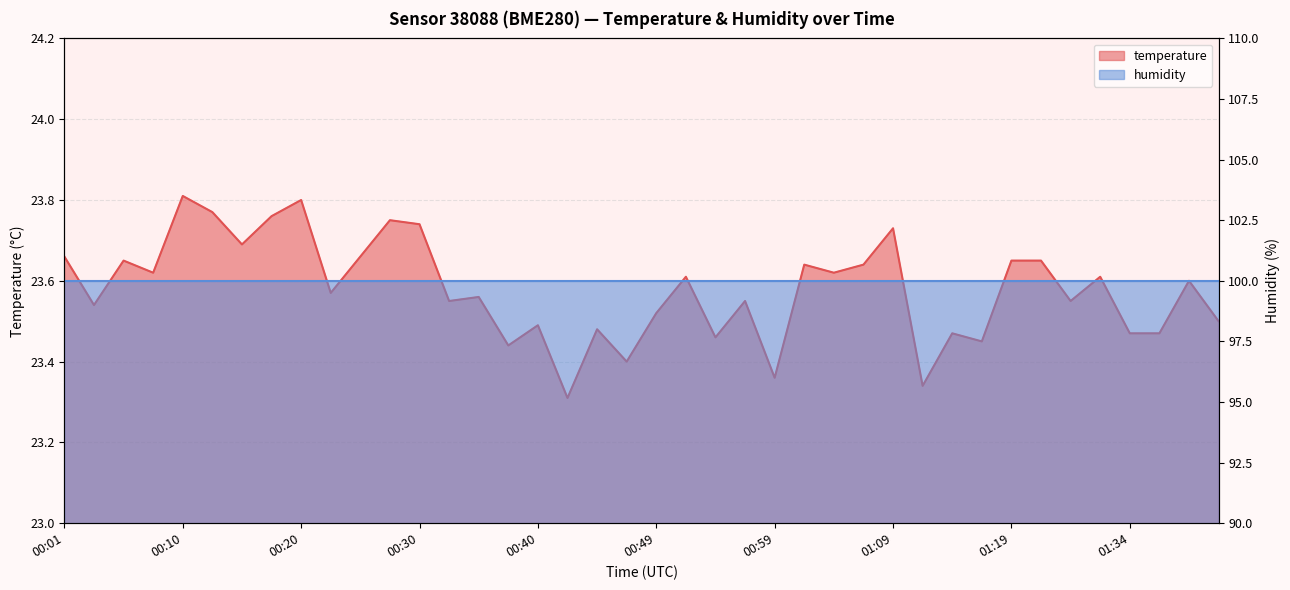

What is the average value?

23.6